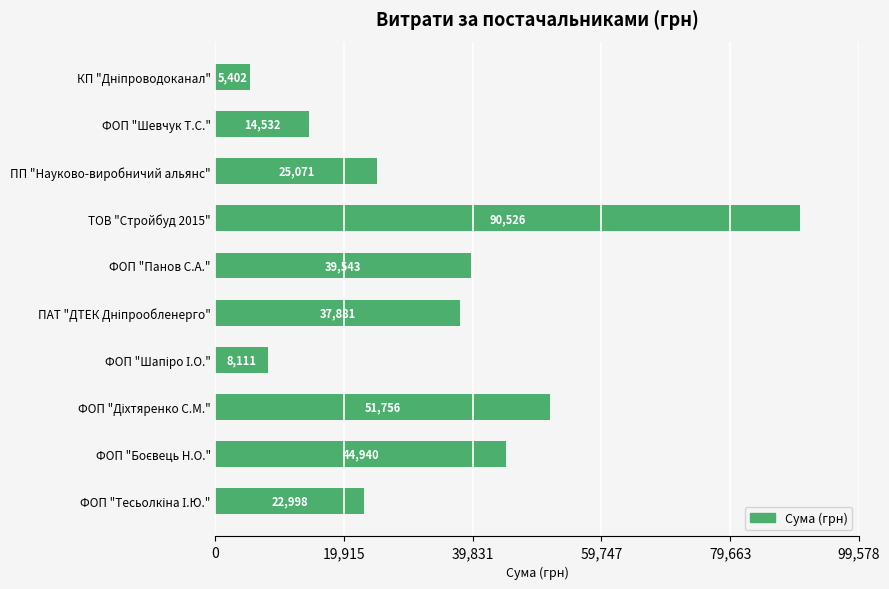

True or false: the data shows 39542.9 at ФОП "Панов С.А.".

True